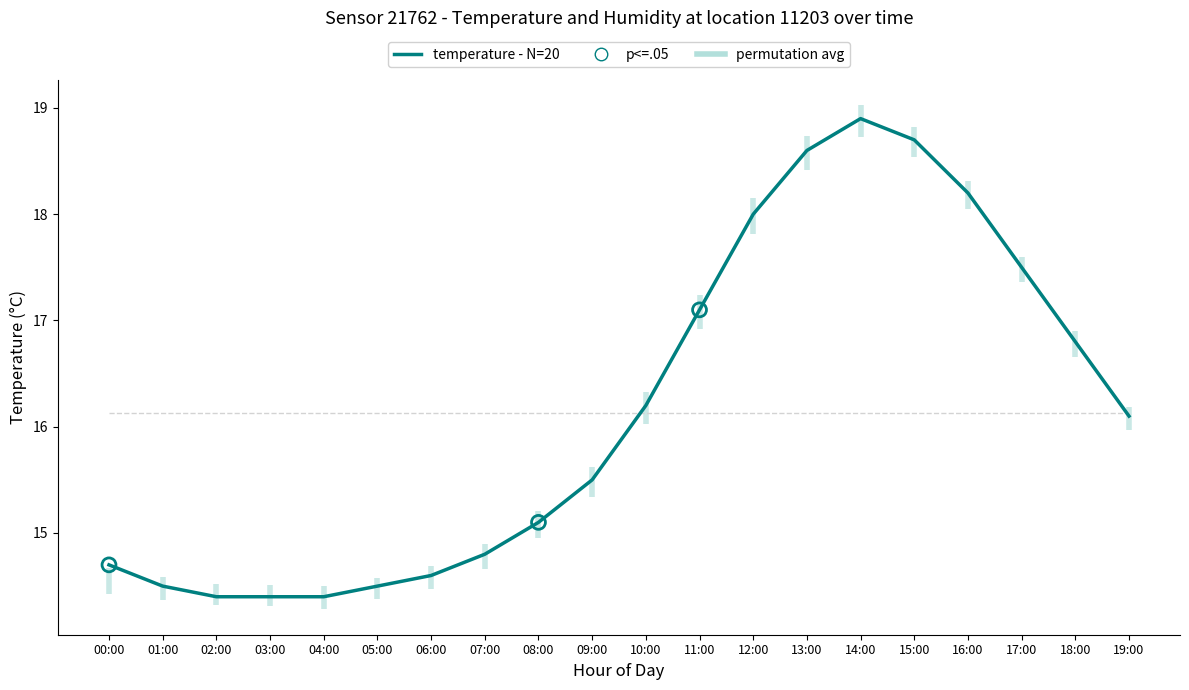

Between 14:00 and 13:00, which is larger?

14:00